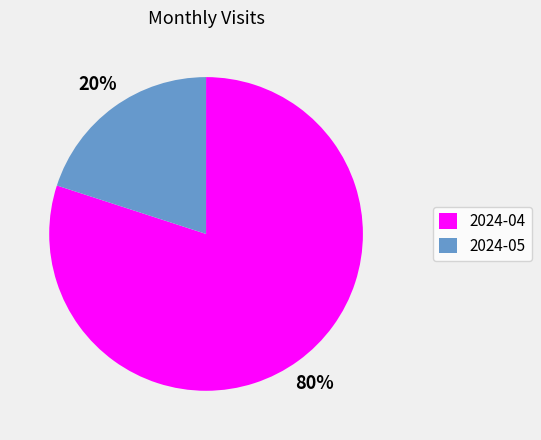

Between 2024-04 and 2024-05, which is larger?

2024-04